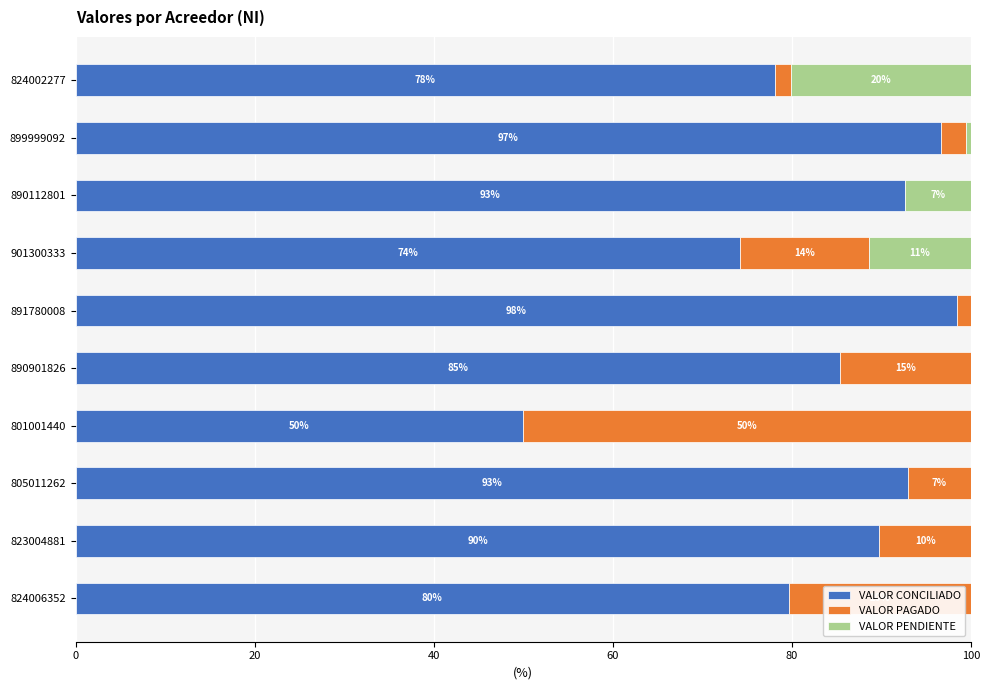

Which category has the highest value in the VALOR CONCILIADO series?

891780008